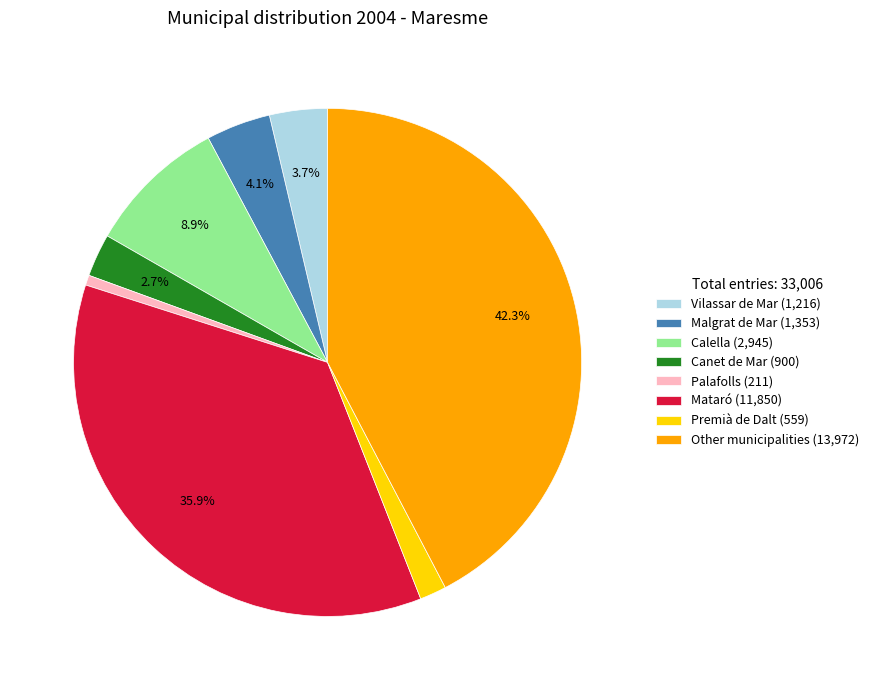

What portion of the pie excludes Mataró (11,850)?

64.1%